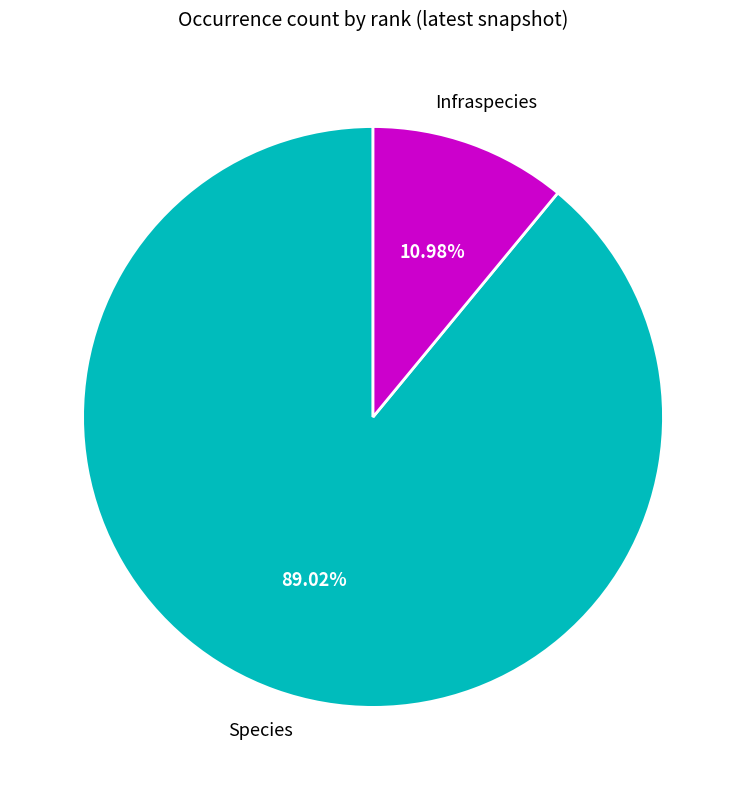

Is there any slice that represents more than half of the pie?

Yes